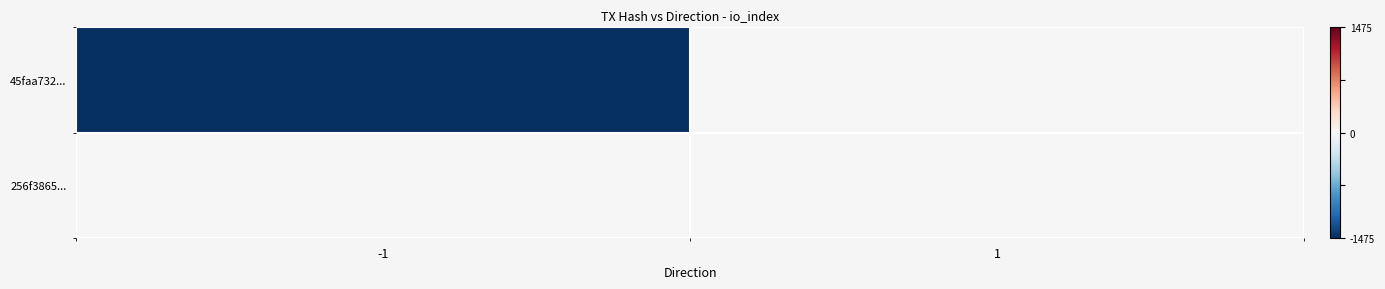

Rank the series at -1 from highest to lowest value.

256f3865..., 45faa732...